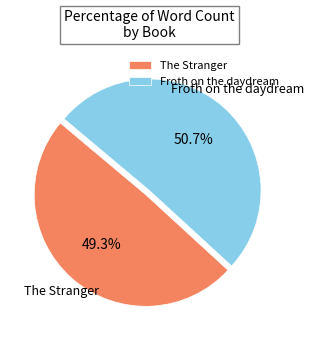

What percentage is the The Stranger slice, to the nearest percent?

49%